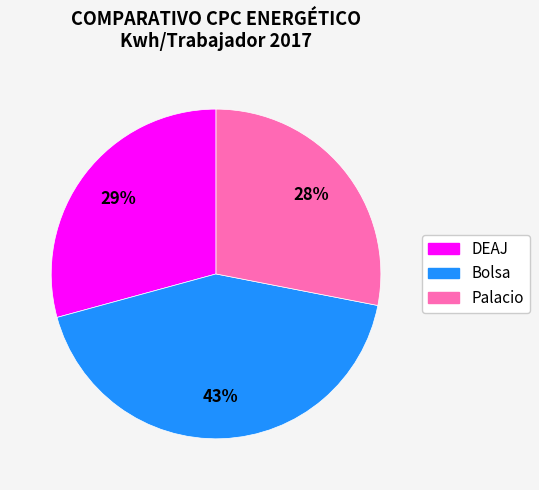

Do Bolsa and Palacio together represent more than half of the pie?

Yes